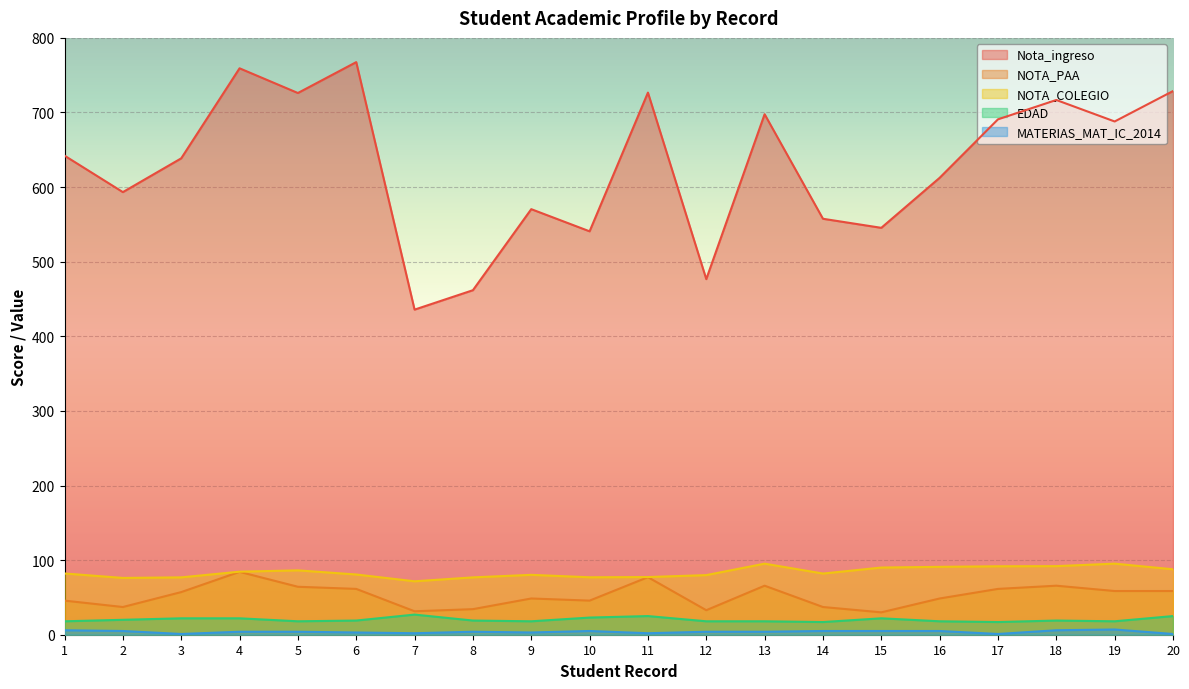

Which series has the widest spread of values?

Nota_ingreso